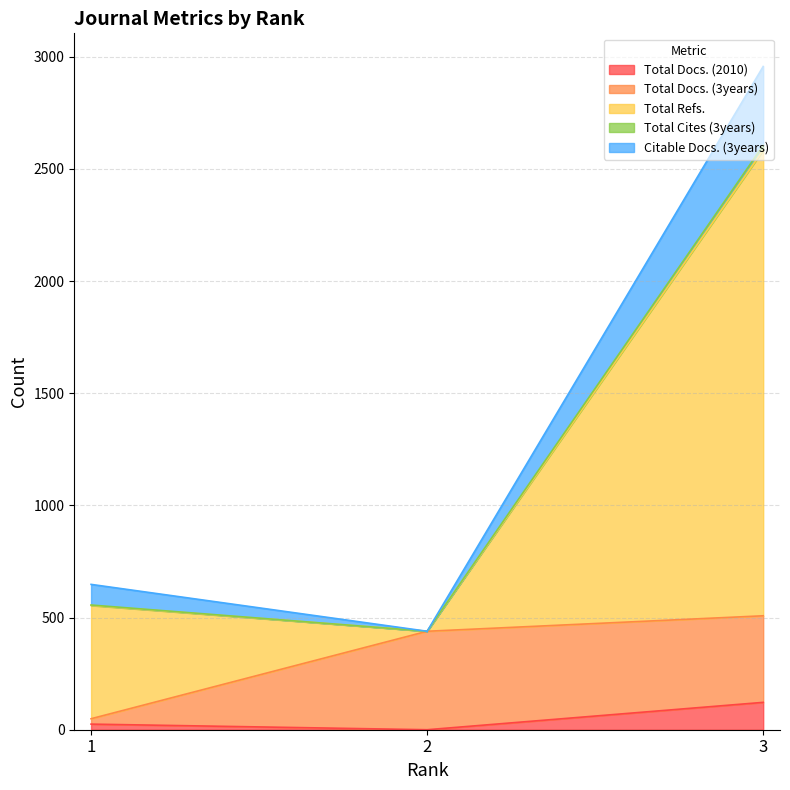

Which series has the widest spread of values?

Total Refs.